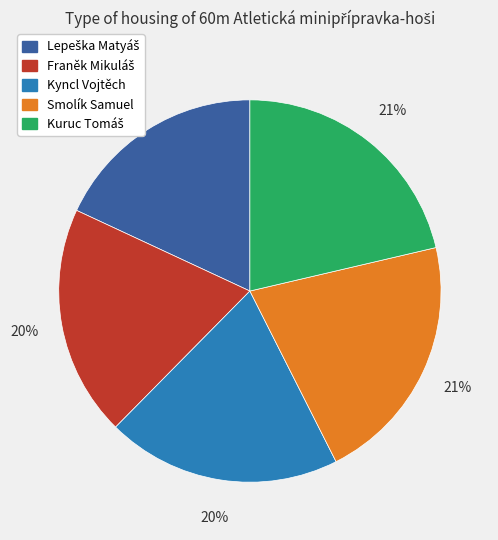

Does any single category account for the majority?

No